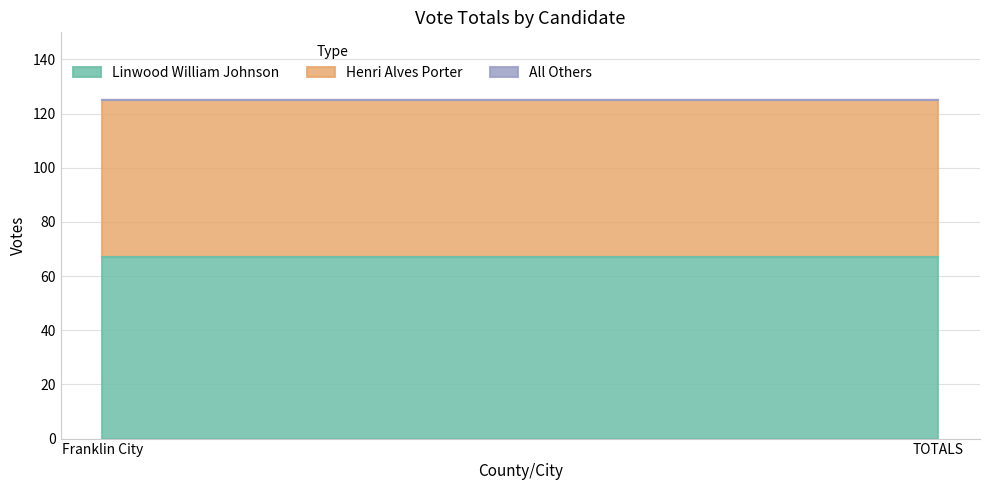

Between TOTALS and Franklin City, which is larger?

TOTALS